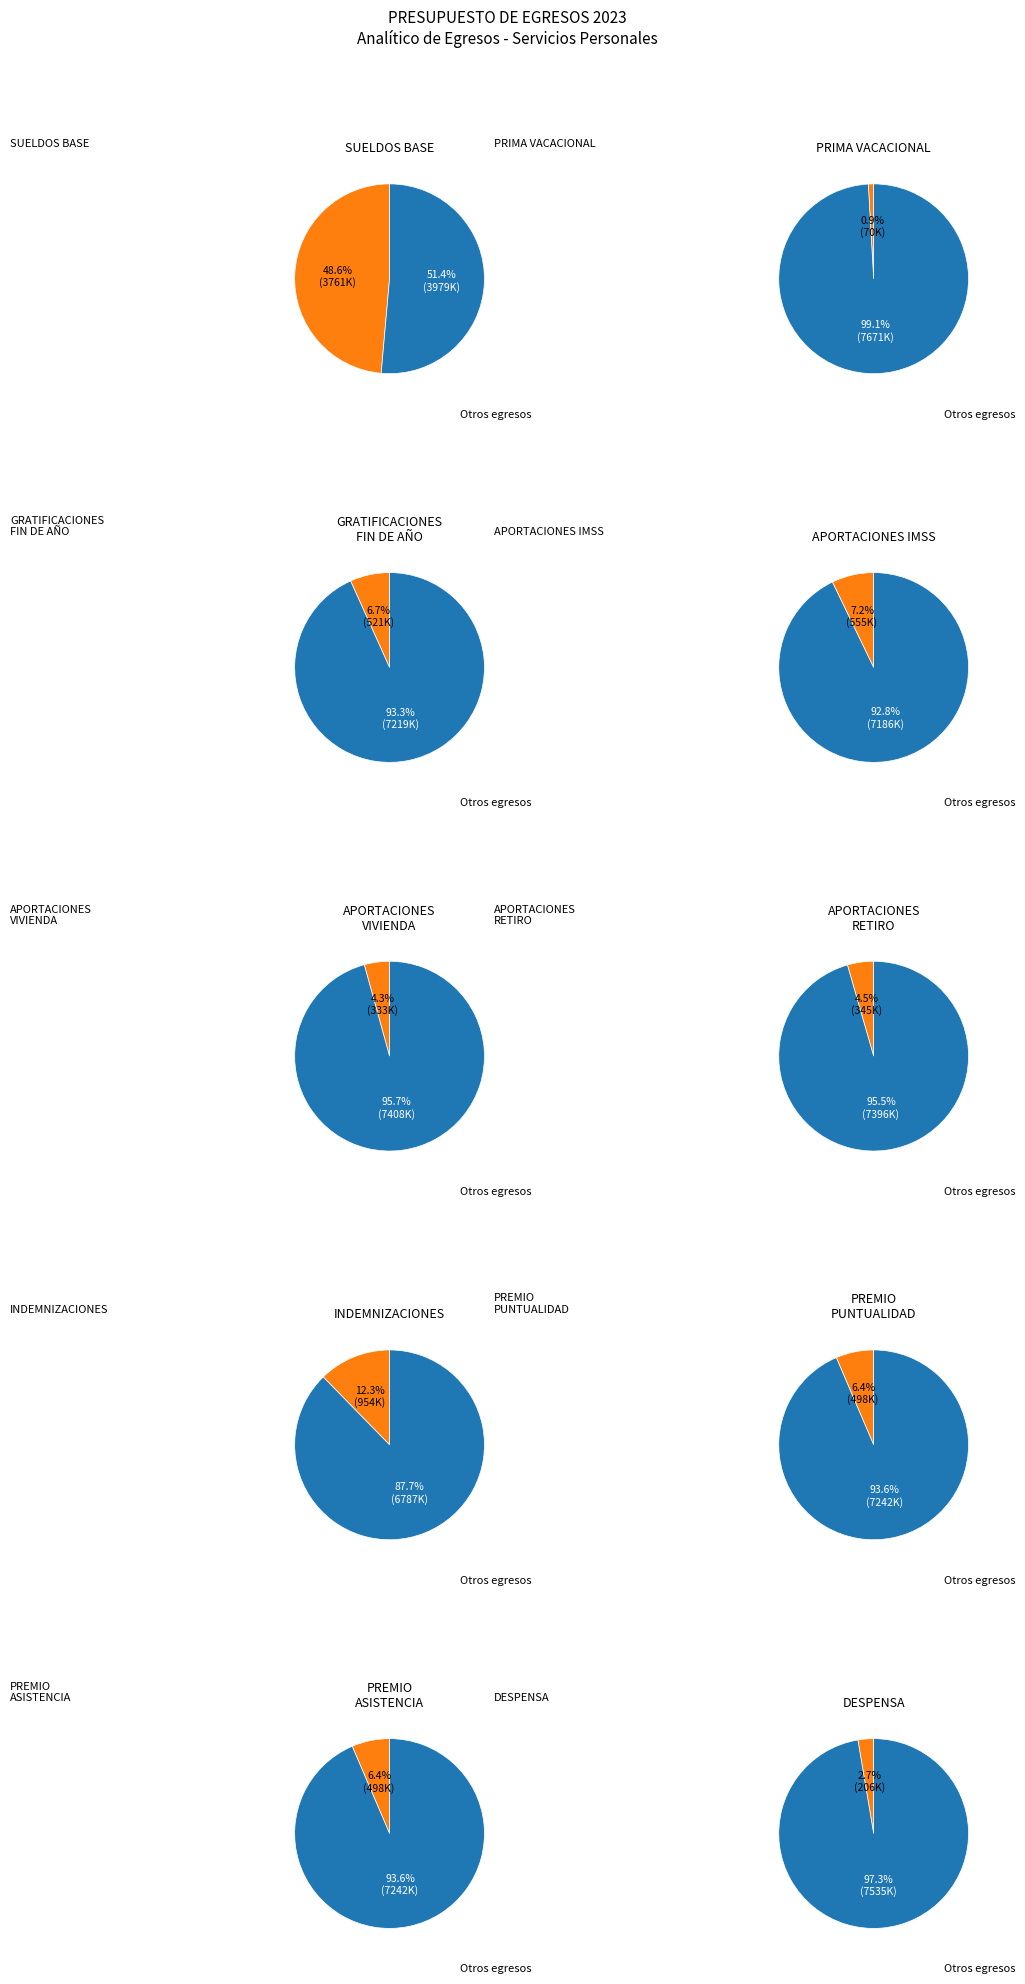

What is the change in value from SUELDOS BASE to PREMIO DE PUNTUALIDAD?

-3263133.4